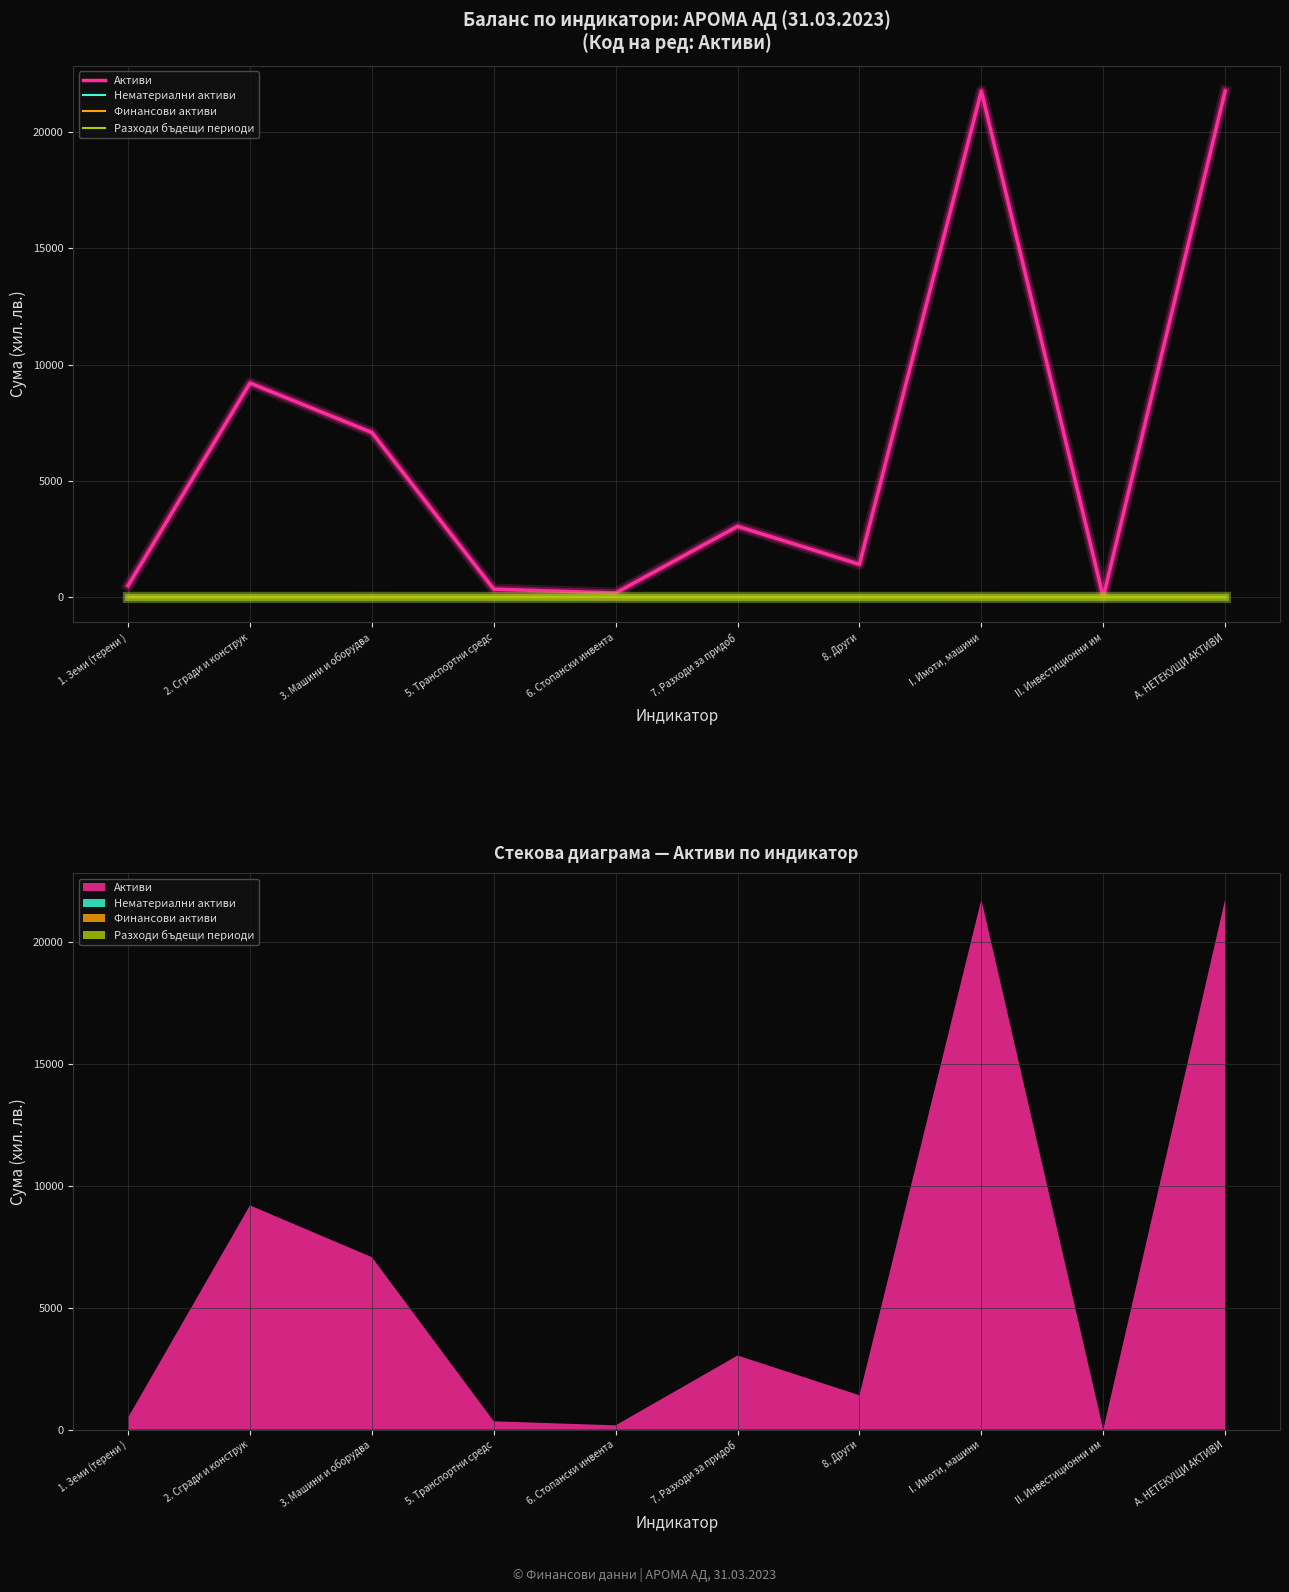

True or false: Разходи бъдещи периоди and Активи cross at least once.

False